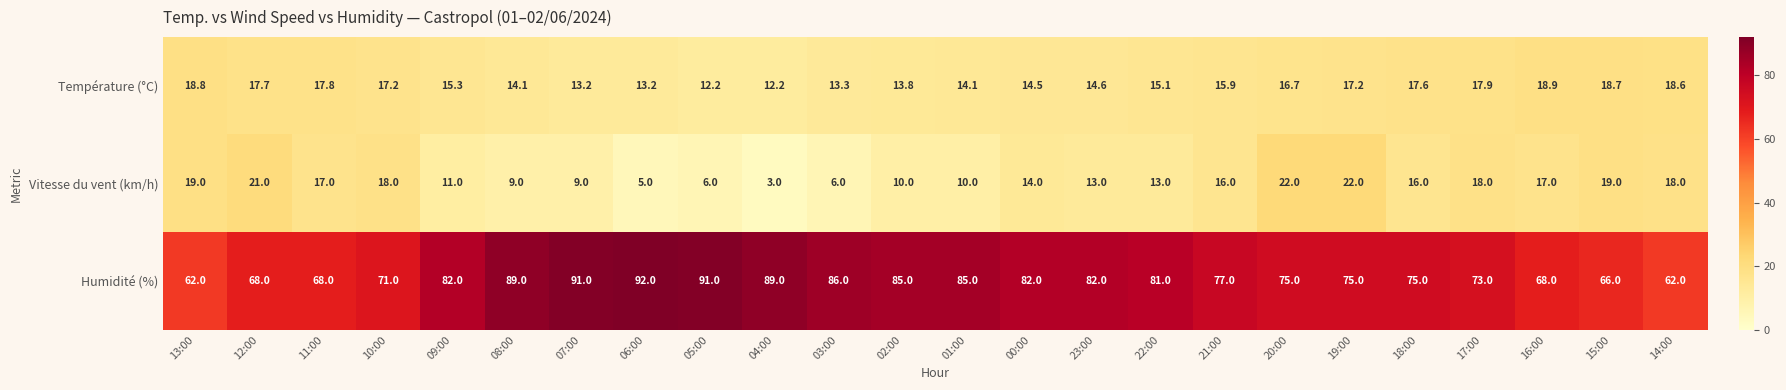

Which series has the largest total across all categories?

Humidité (%)